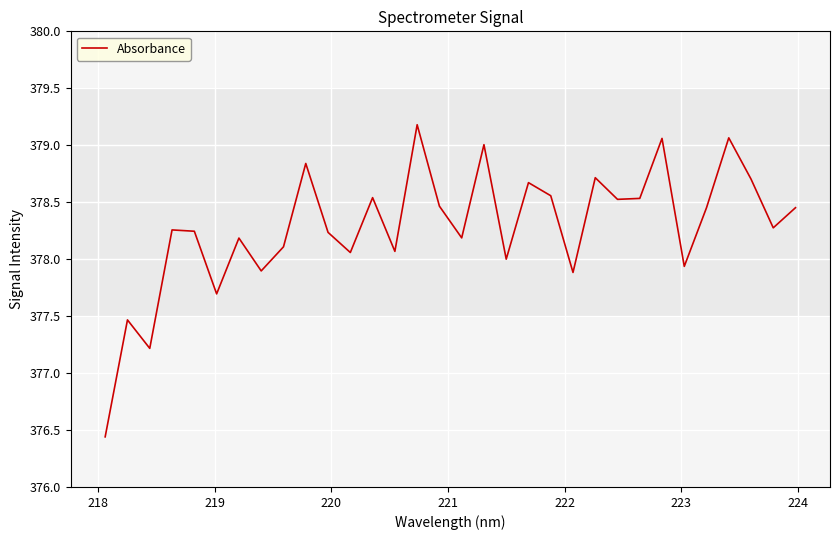

How many lines are shown in the chart?

1